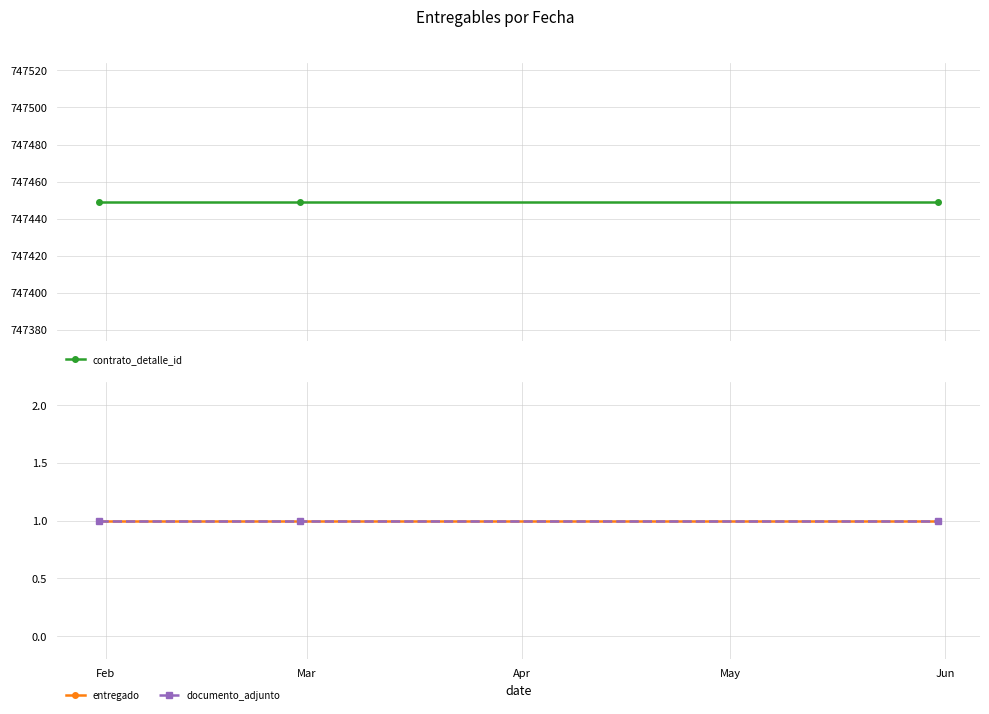

At which category is the sum across all series the highest?

Feb